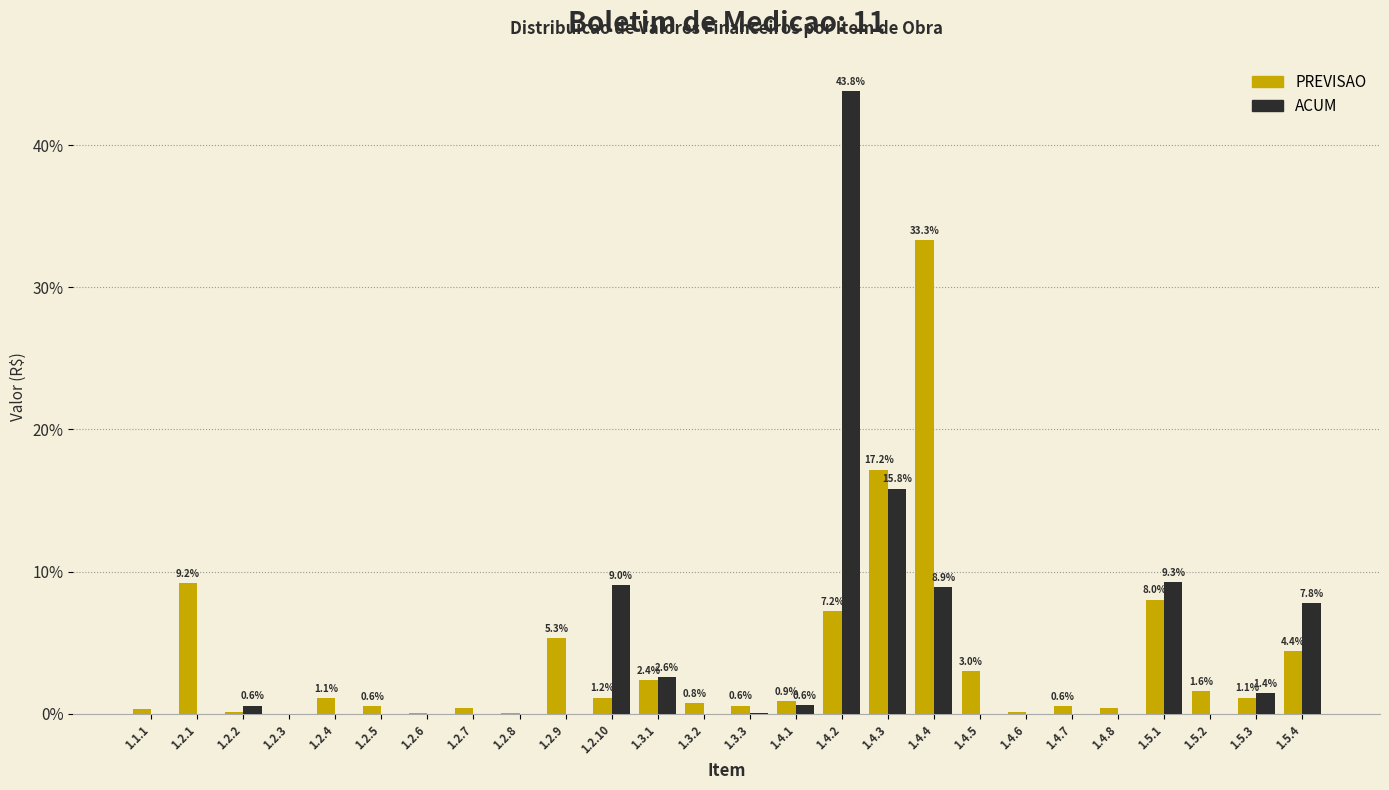

Which category has the highest value in the PREVISAO series?

1.4.4